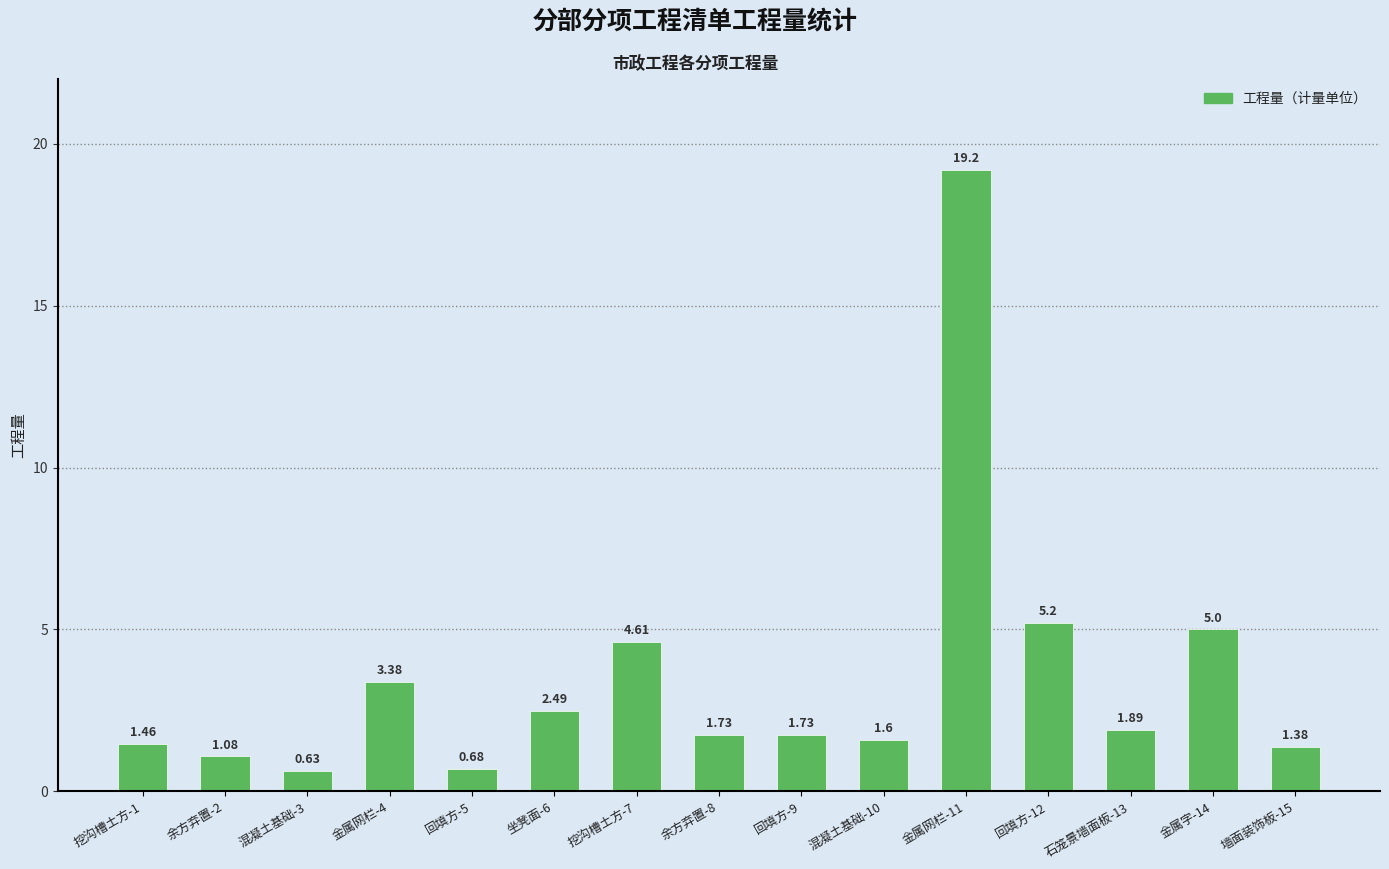

What is the difference between the values at 挖沟槽土方-1 and 回填方-9?

0.3